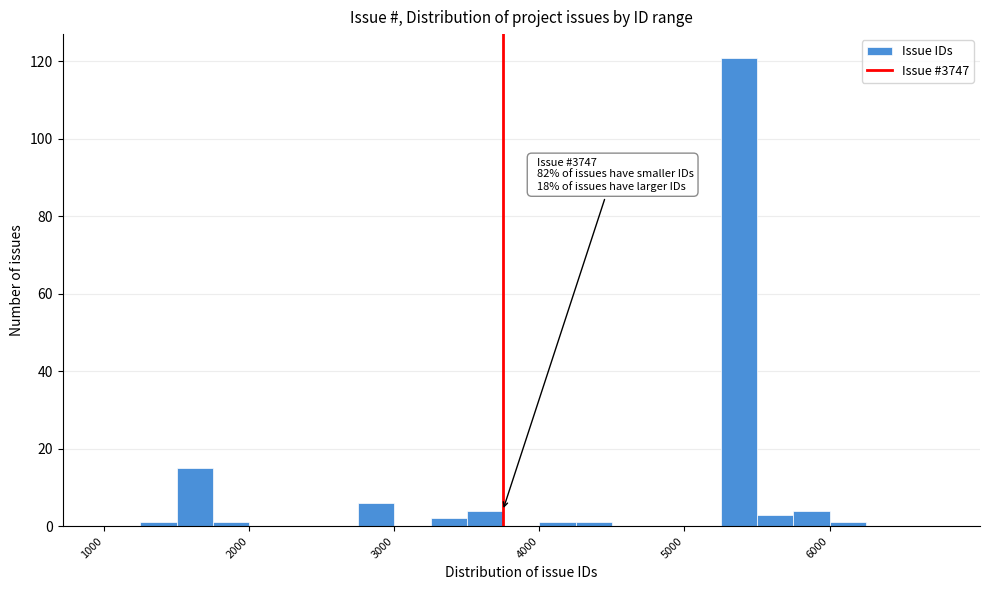

Read against the x-axis, roughly where is the centre of the tallest bar?

5400